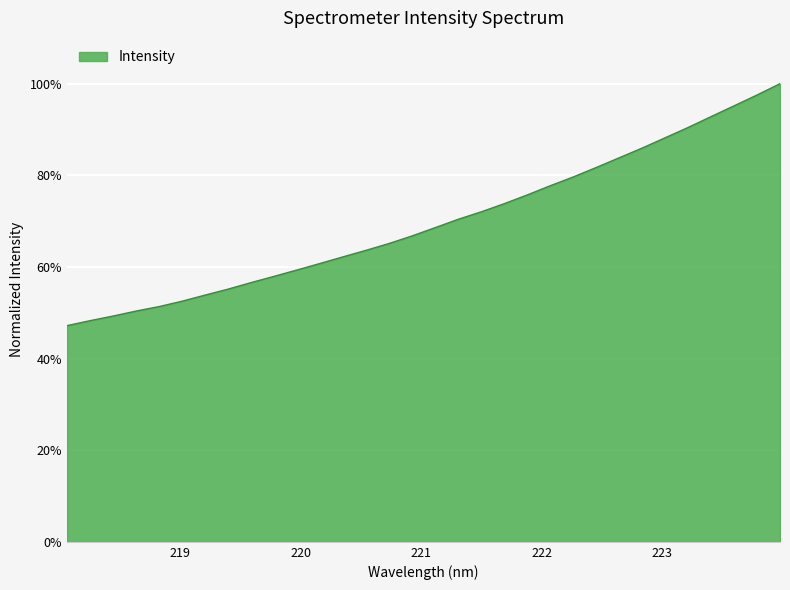

What is the greatest value displayed?

100.0